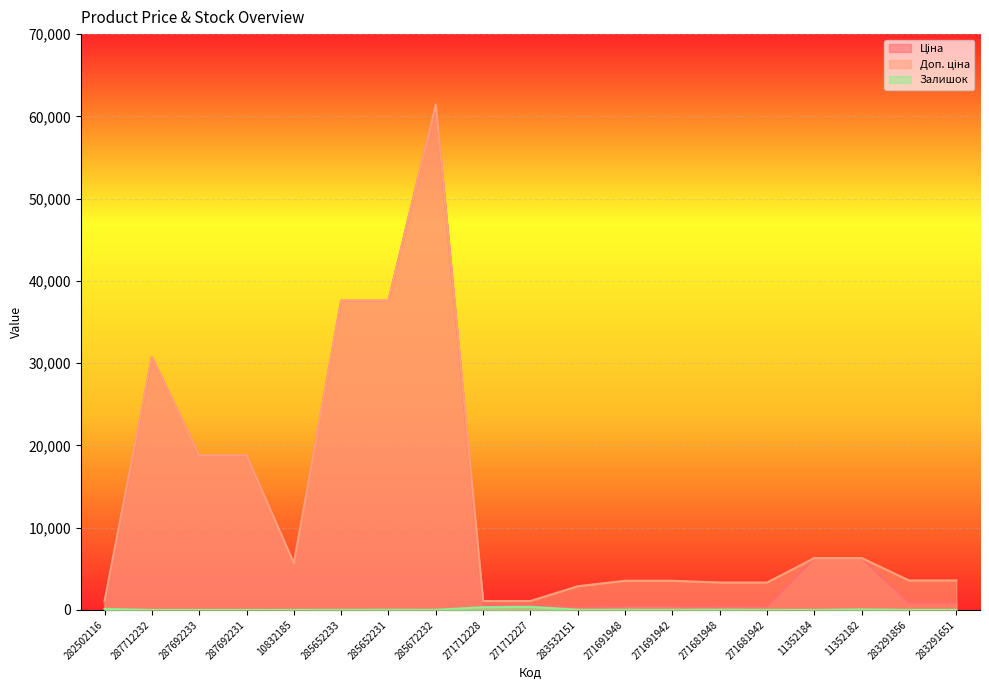

At how many categories does at least one series exceed 238?

19